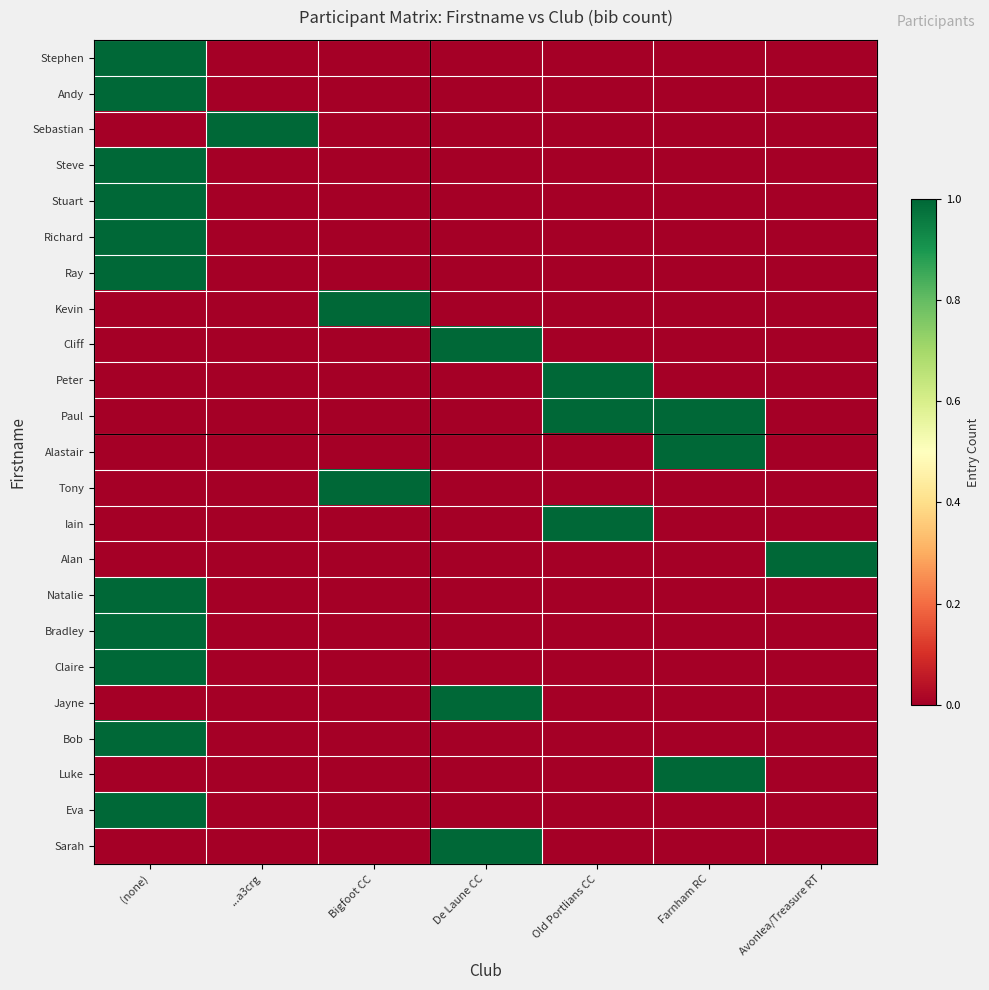

What is the spread (max minus min) of values at Farnham RC?

1